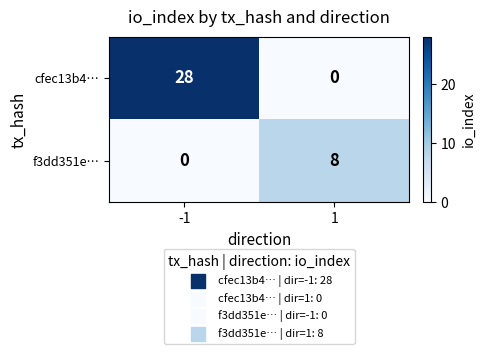

What is the total value across all series at 1?

8